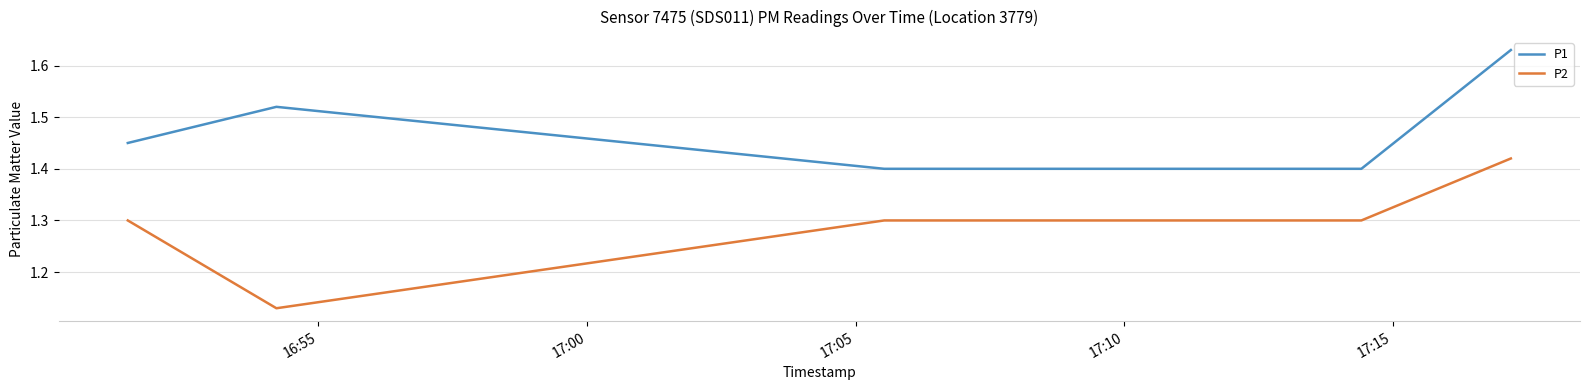

Which series has the largest range (max minus min)?

P2